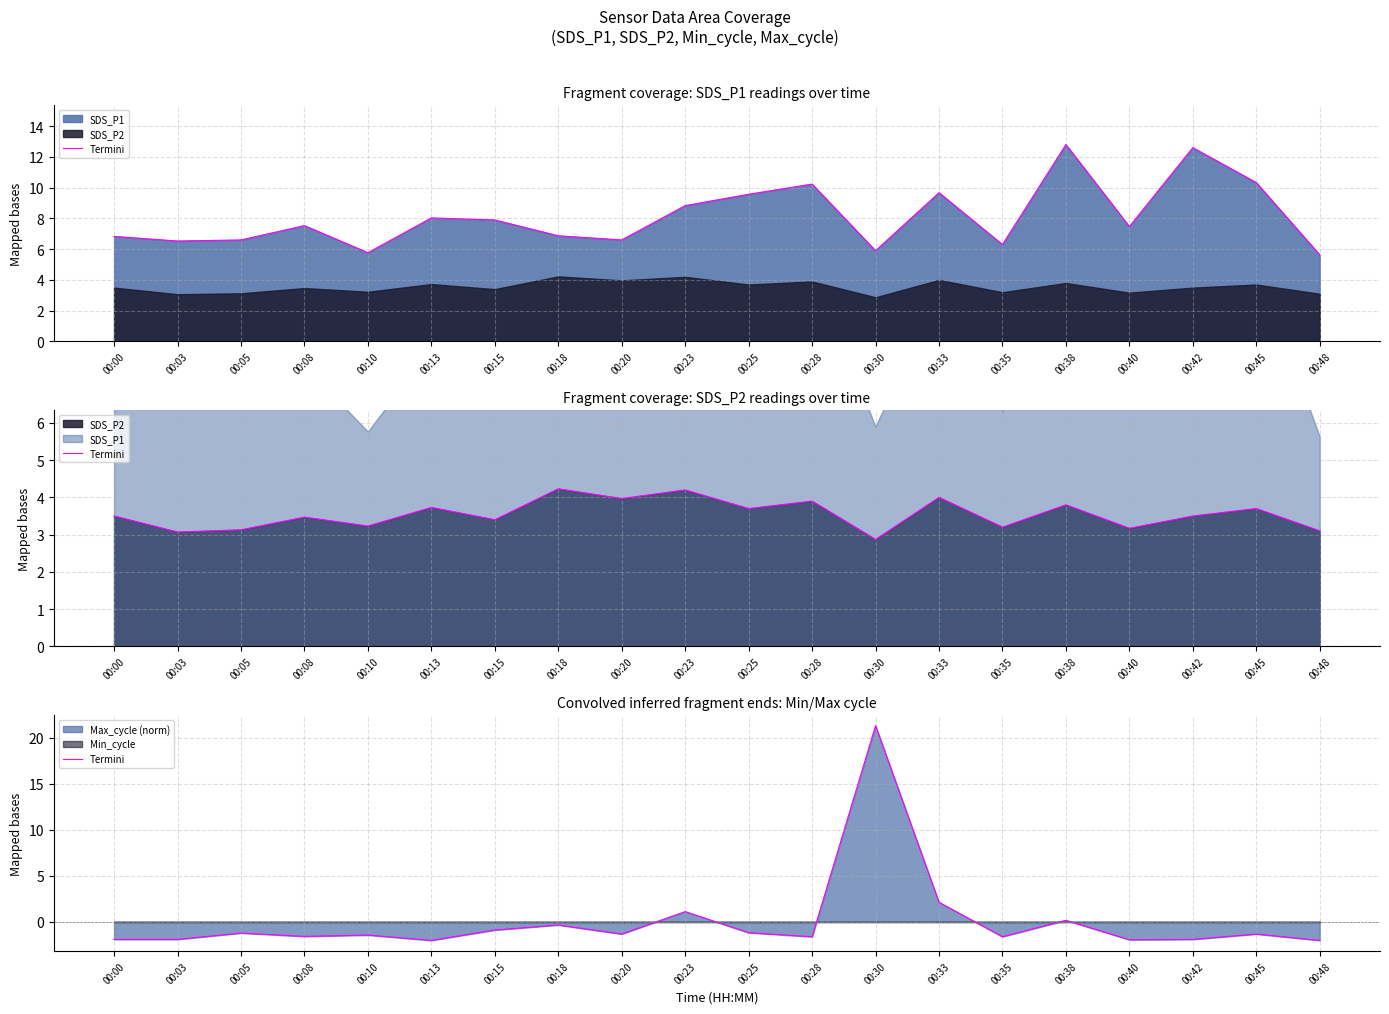

At which category does the chart reach its peak across all series?

00:30